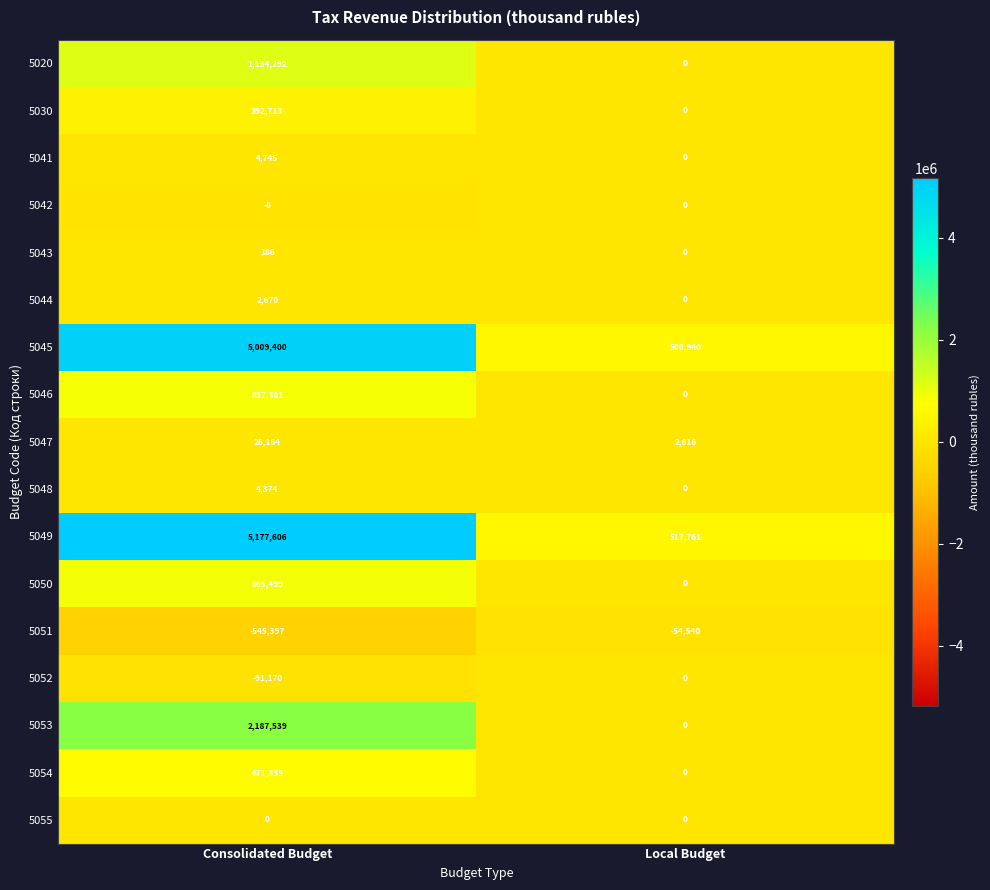

The 5020 series shows 1576406 at Consolidated Budget. True or false?

False